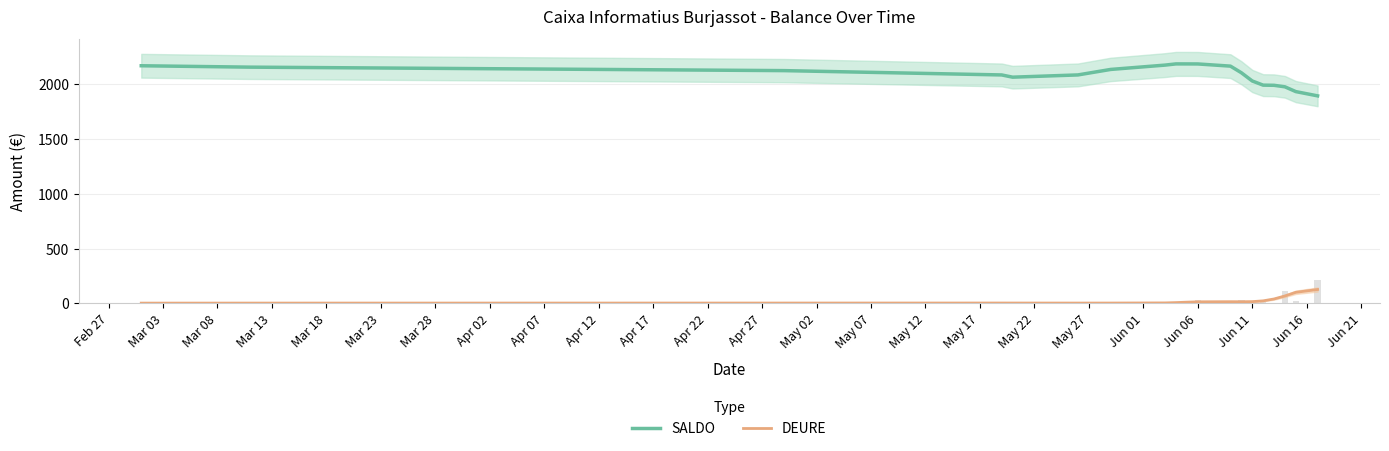

Which series changed the most between Mar 03 and Apr 02?

SALDO